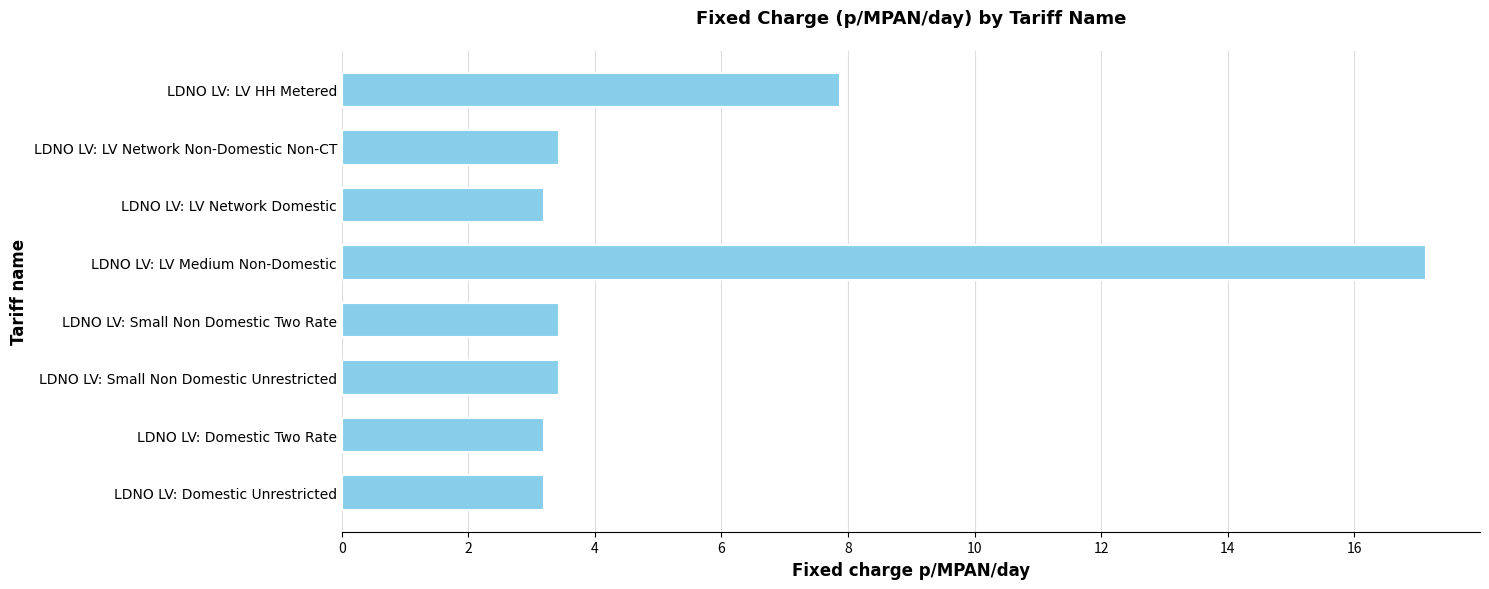

What is the ratio of the value at LDNO LV: Domestic Two Rate to the value at LDNO LV: LV Network Non-Domestic Non-CT?

0.9